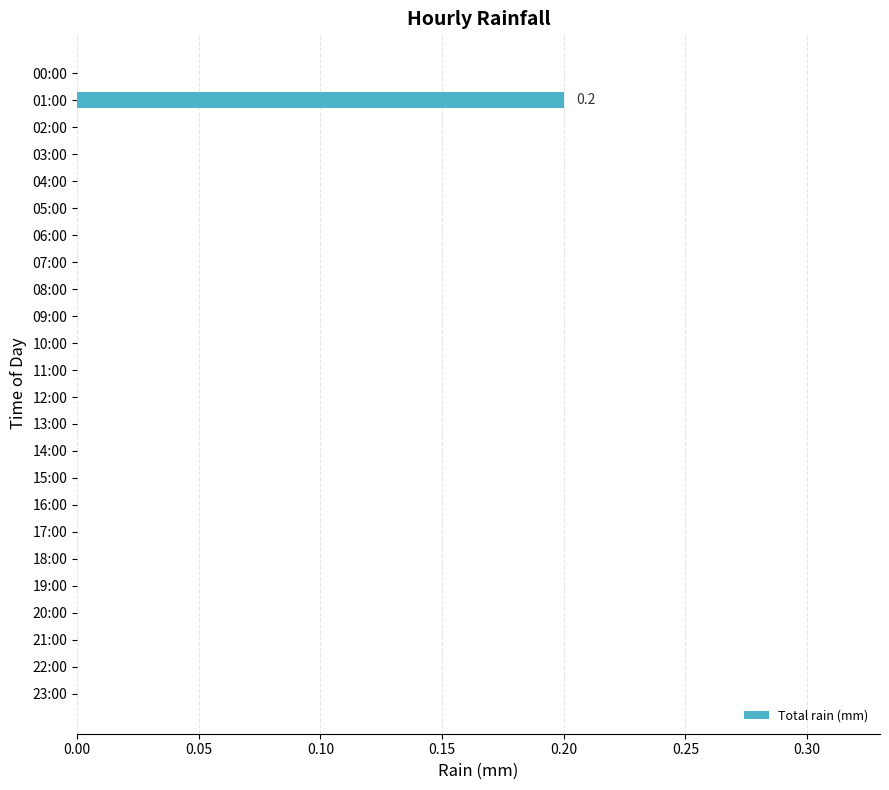

At which category does the chart reach its peak across all series?

01:00